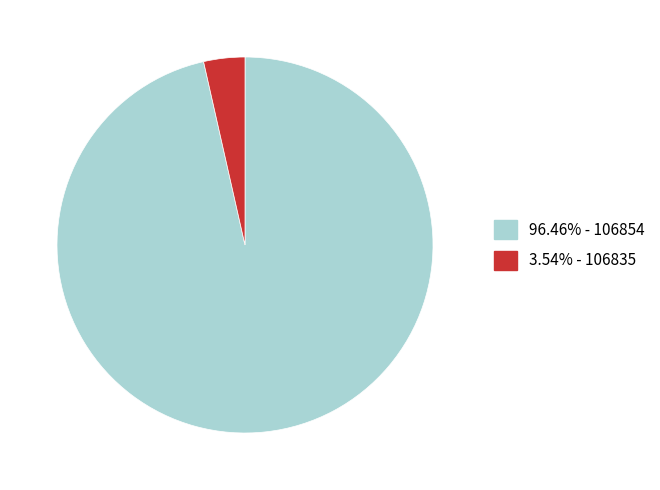

Is there any slice that represents more than half of the pie?

Yes